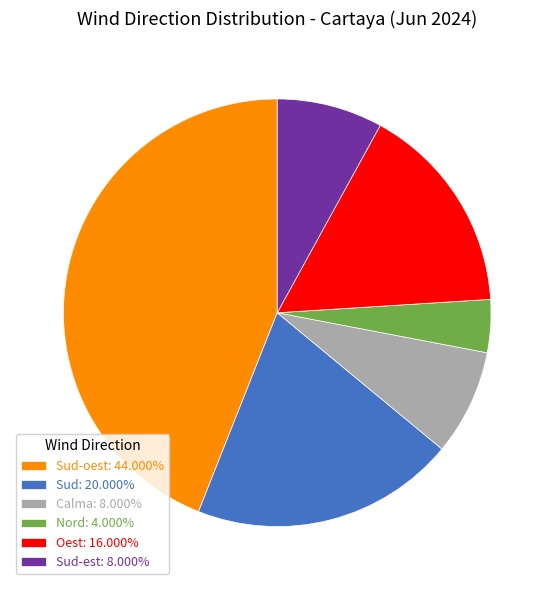

Does any single category account for the majority?

No